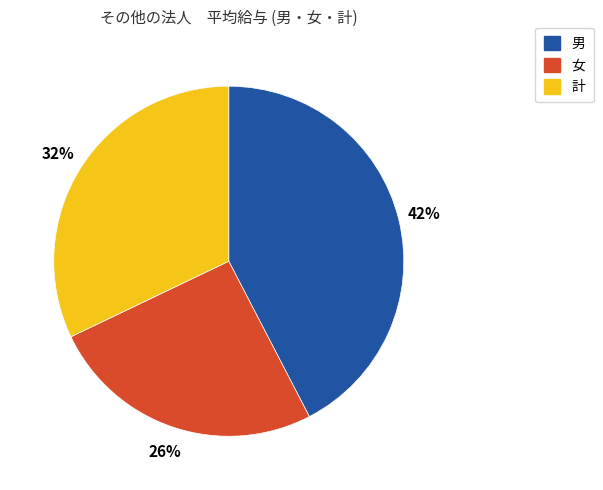

To the nearest percent, what is the combined percentage of 女 and 男?

68%